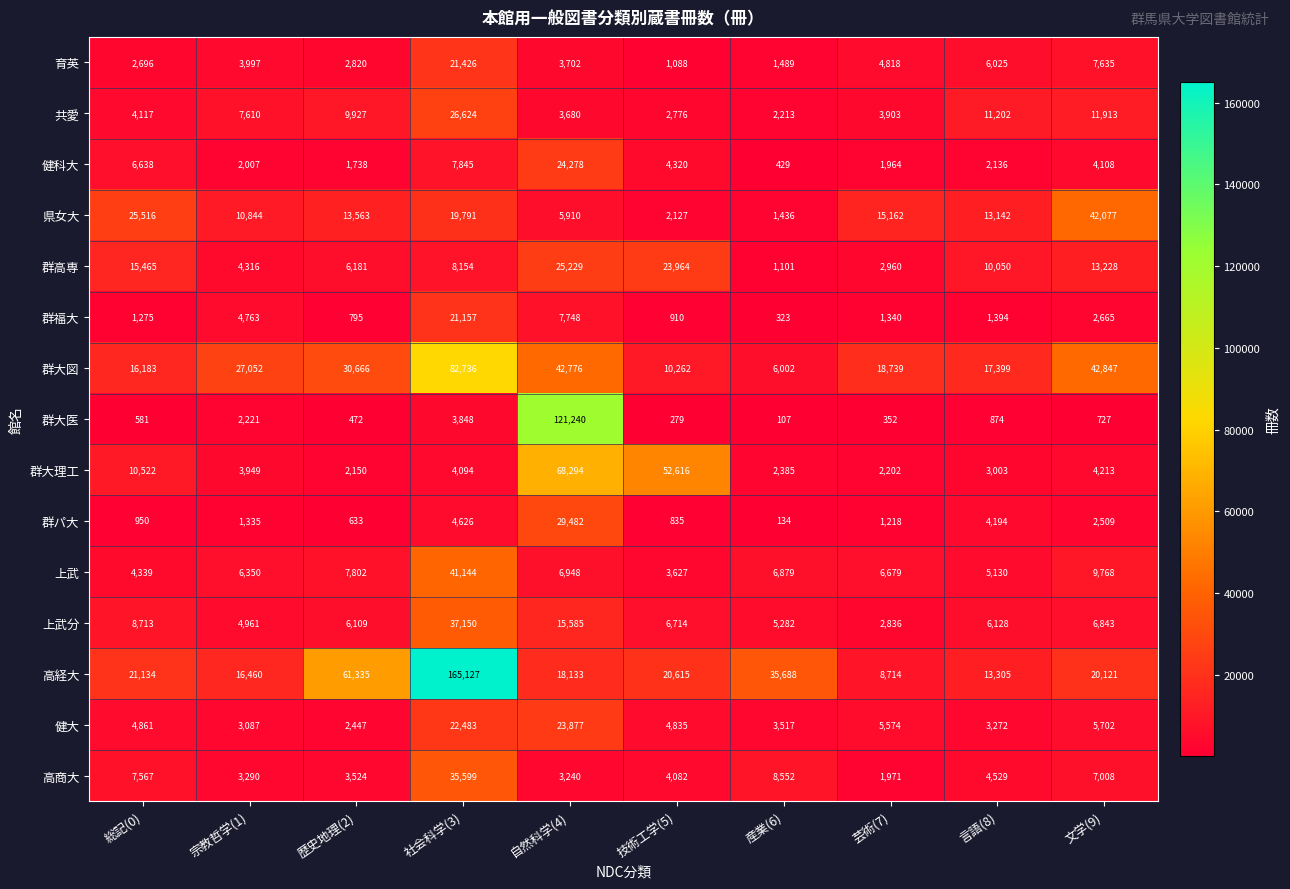

Rank the series at 総記(0) from highest to lowest value.

県女大, 高経大, 群大図, 群高専, 群大理工, 上武分, 高商大, 健科大, 健大, 上武, 共愛, 育英, 群福大, 群パ大, 群大医